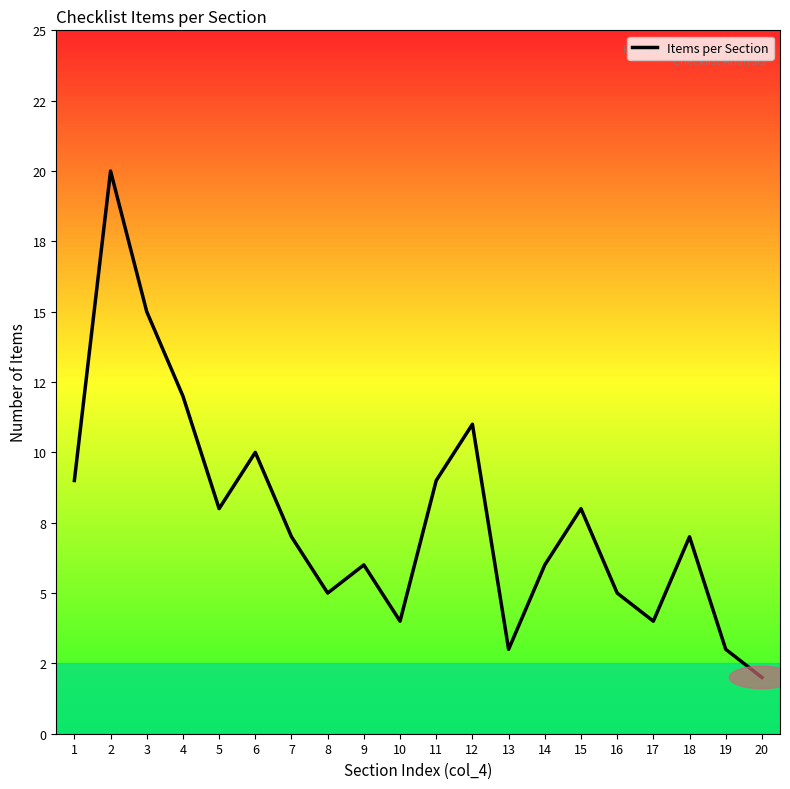

How many lines are shown in the chart?

1